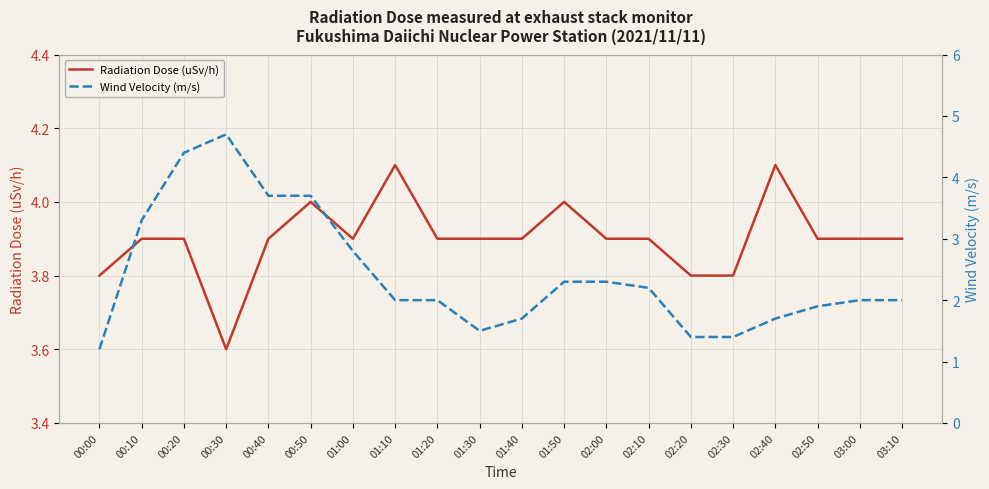

What value does the Radiation Dose (uSv/h) series have at 00:30?

3.6